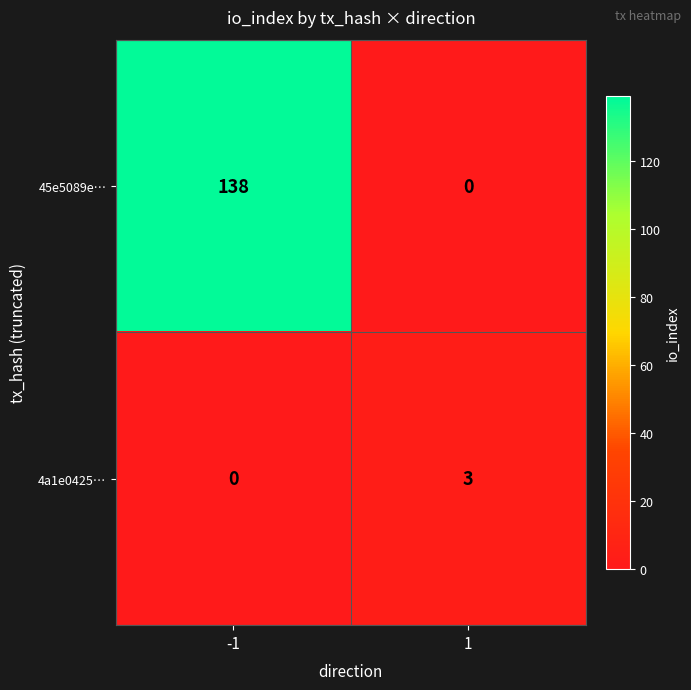

Is it true that 45e5089e… equals 0 at 1?

True